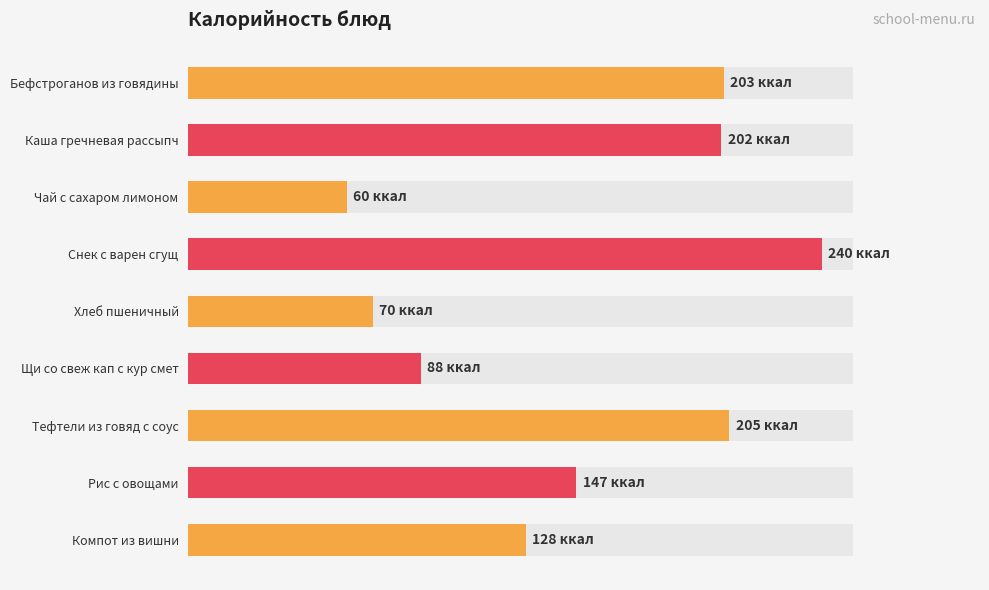

How many data points are less than 147?

4